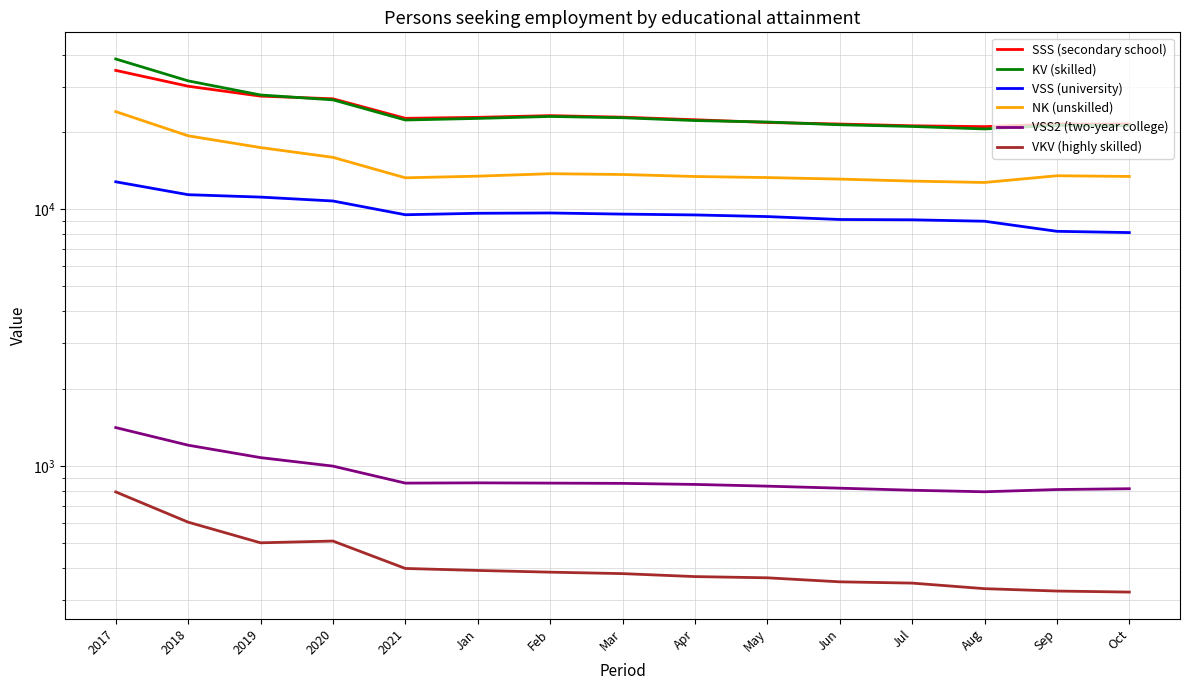

Does the chart have visible grid lines?

Yes